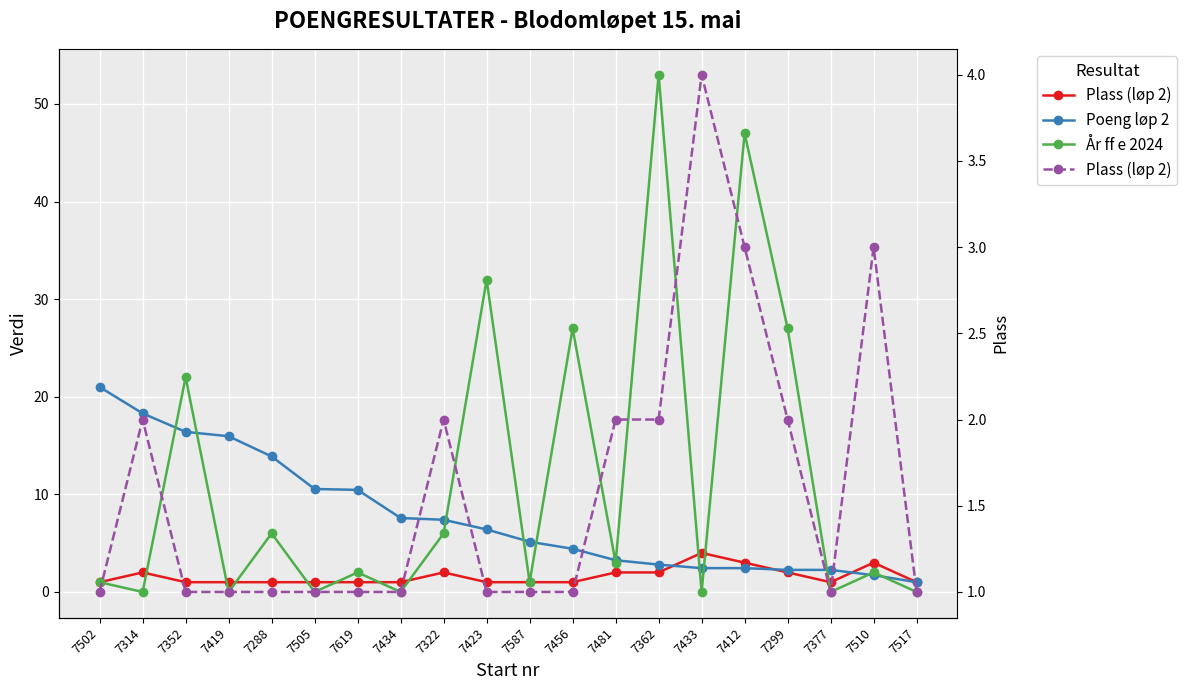

What is the total value across all series at 7288?

20.9